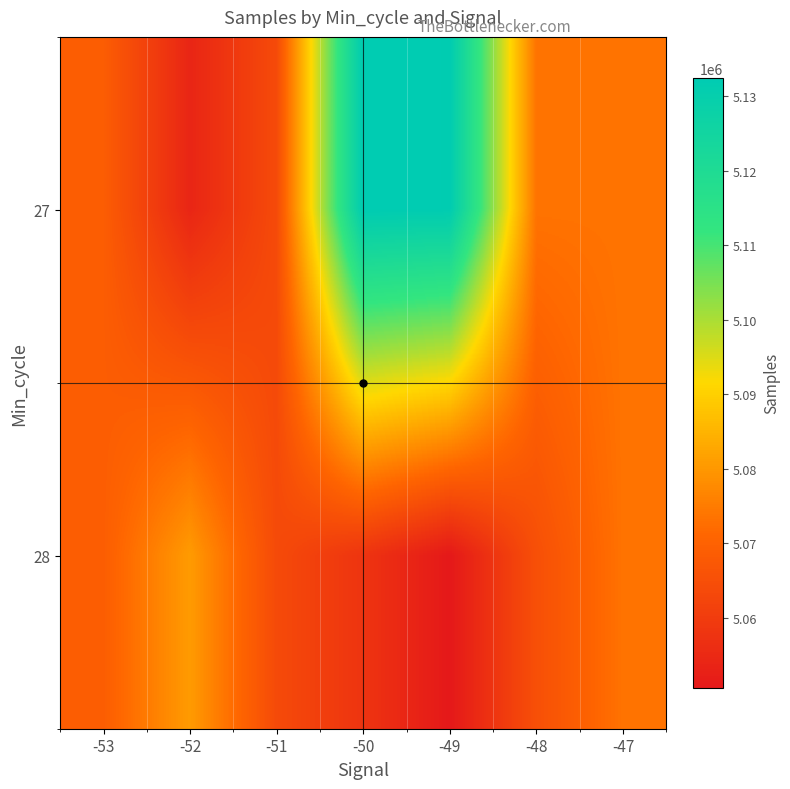

Reading left to right, list all the values displayed in this chart.

27: -53=5068934.0	-52=5054119.0	-51=5063829.0	-50=5132431.1	-49=5132075.4	-48=5073506.0	-47=5073506.0
28: -53=5068934.0	-52=5080669.2	-51=5063829.0	-50=5057901.0	-49=5050635.3	-48=5065240.2	-47=5073506.0